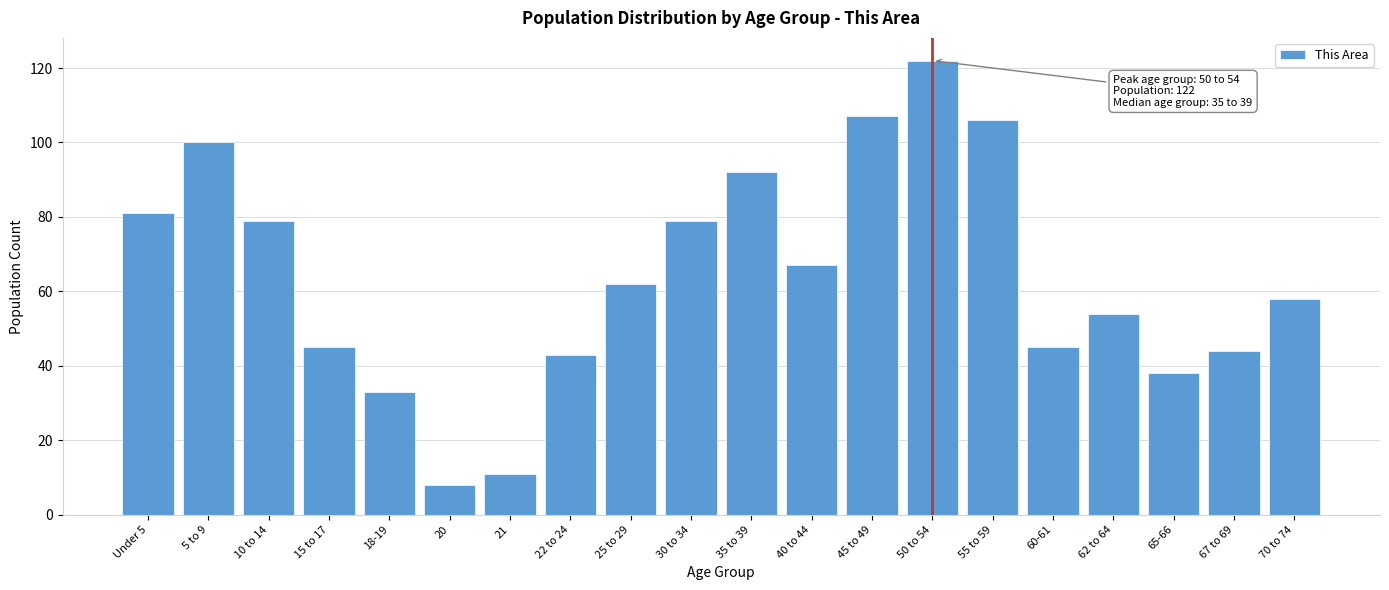

Reading left to right, transcribe all the data shown in this chart.

Under 5=81	5 to 9=100	10 to 14=79	15 to 17=45	18-19=33	20=8	21=11	22 to 24=43	25 to 29=62	30 to 34=79	35 to 39=92	40 to 44=67	45 to 49=107	50 to 54=122	55 to 59=106	60-61=45	62 to 64=54	65-66=38	67 to 69=44	70 to 74=58